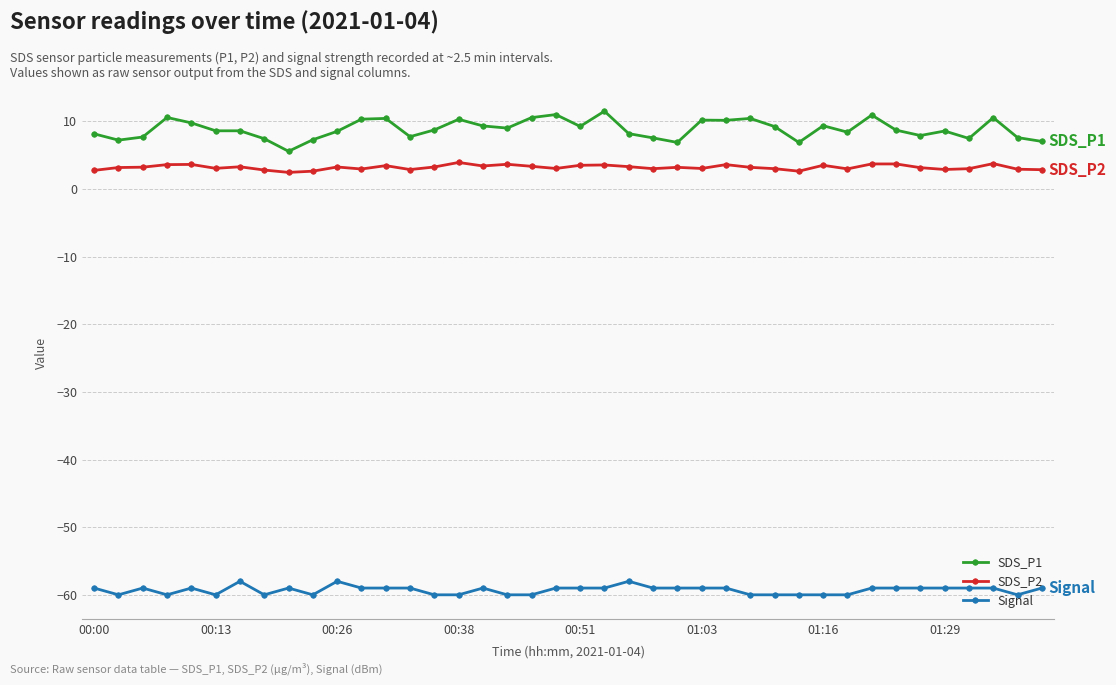

List the series in order of their peak value, highest first.

SDS_P1, SDS_P2, Signal